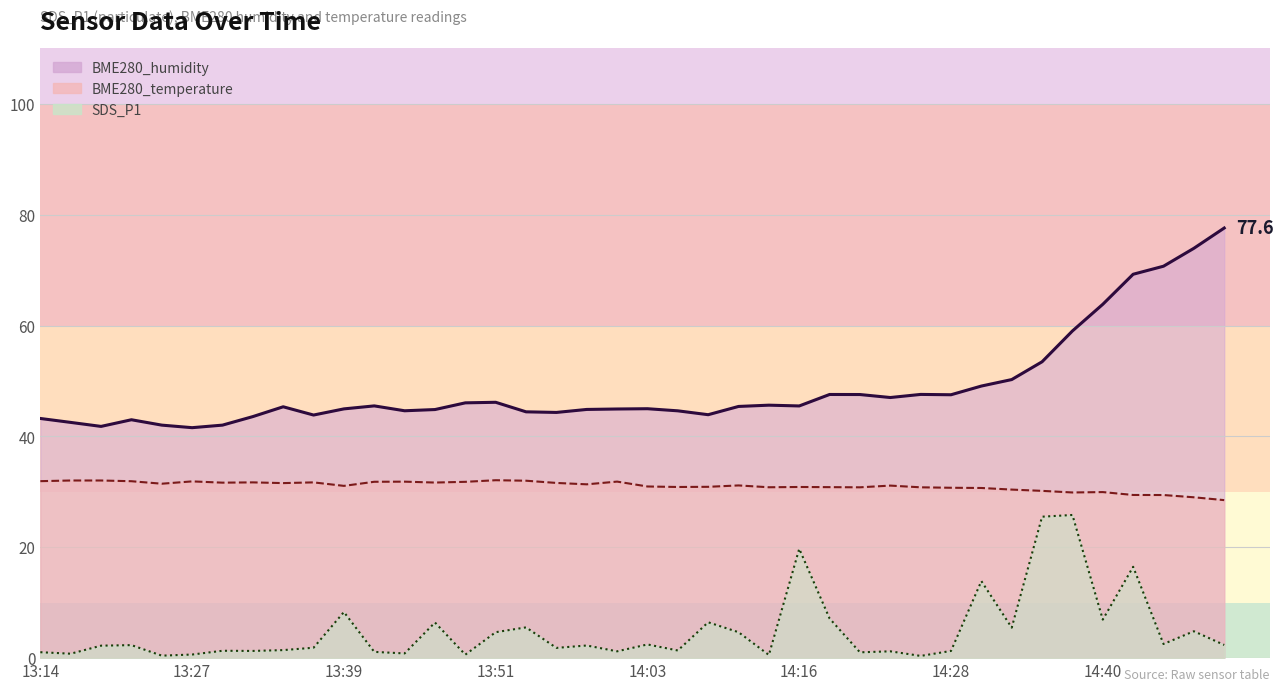

What is the sum of the SDS_P1 values at 14:45 and 14:13?

3.1